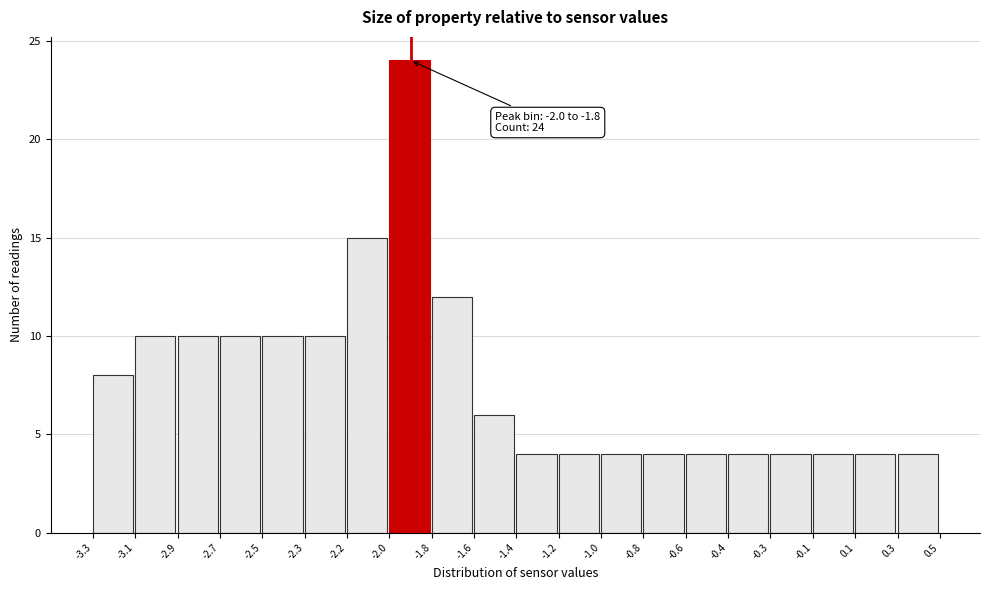

Reading left to right, transcribe all the data shown in this chart.

8	10	10	10	10	10	15	24	12	6	4	4	4	4	4	4	4	4	4	4